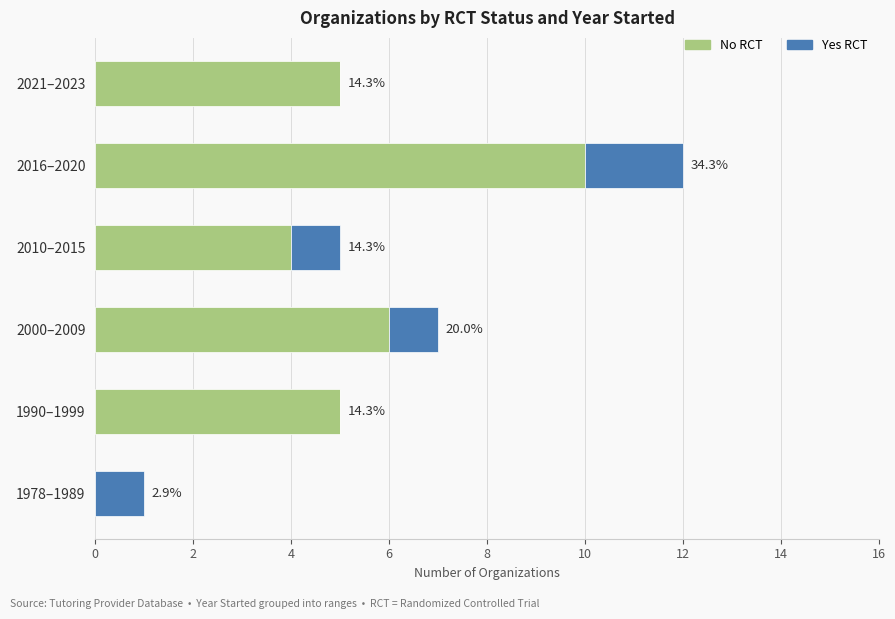

What are all the series names shown in the legend?

No RCT, Yes RCT